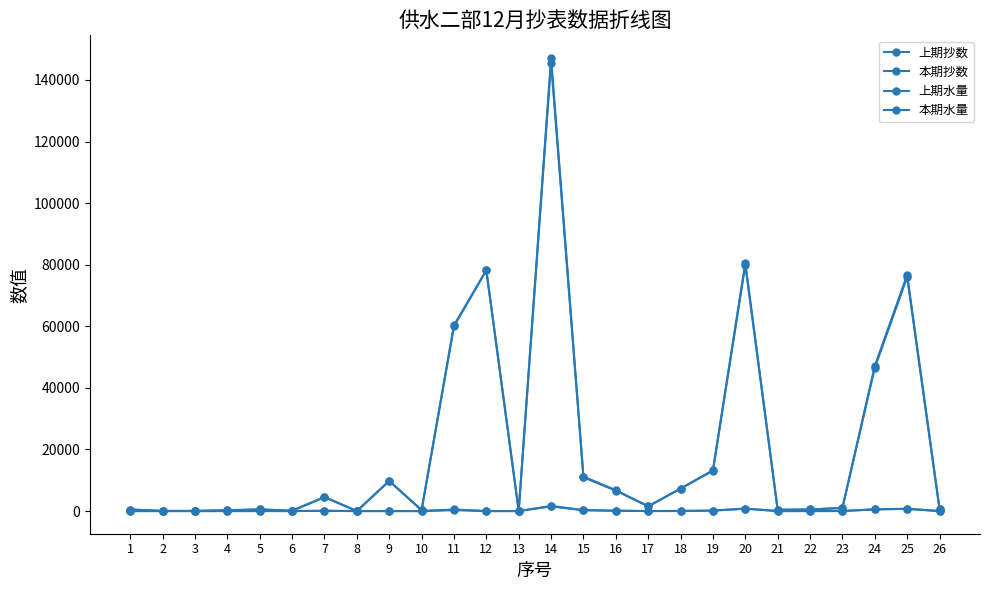

How many values in the 上期水量 series are below 7?

13